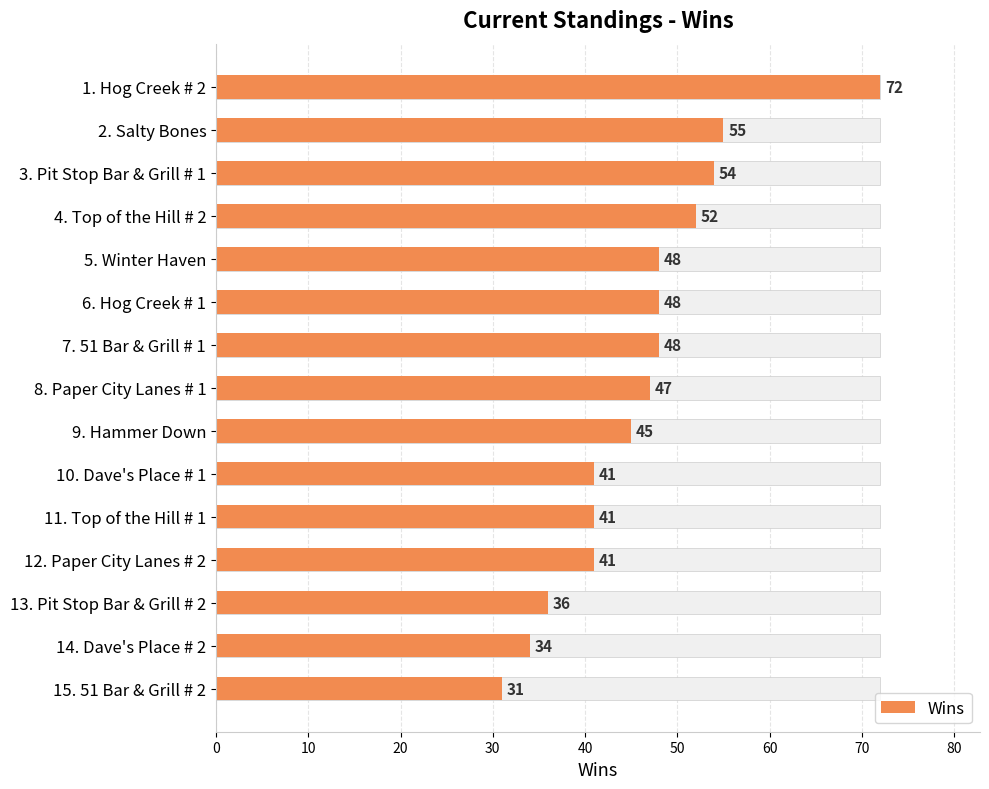

How many bars are there in total?

15